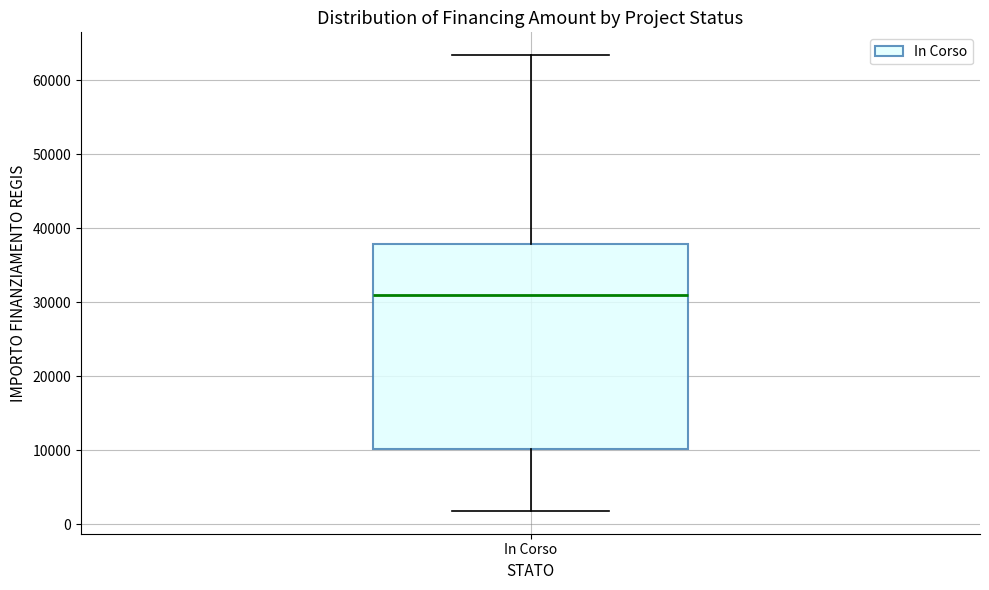

Transcribe this box plot: give where the median line is, the range the box spans, and where the two whiskers end, as read against the y-axis. The values are not printed on the chart, so give them approximately, as read against the axis.

median 31000, box 10000 to 38000, whiskers 2000 to 63000